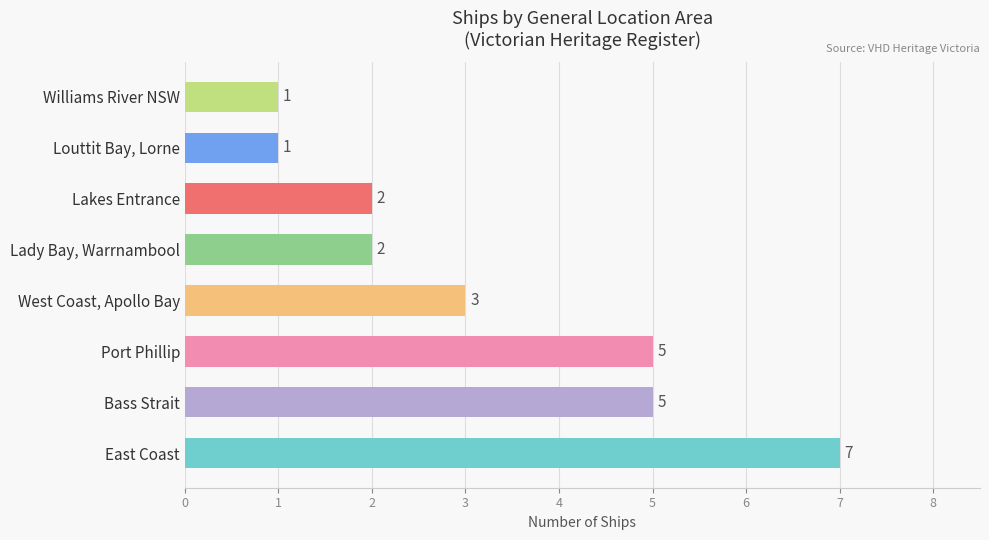

What is the ratio of the value at Port Phillip to the value at Louttit Bay, Lorne?

5.0